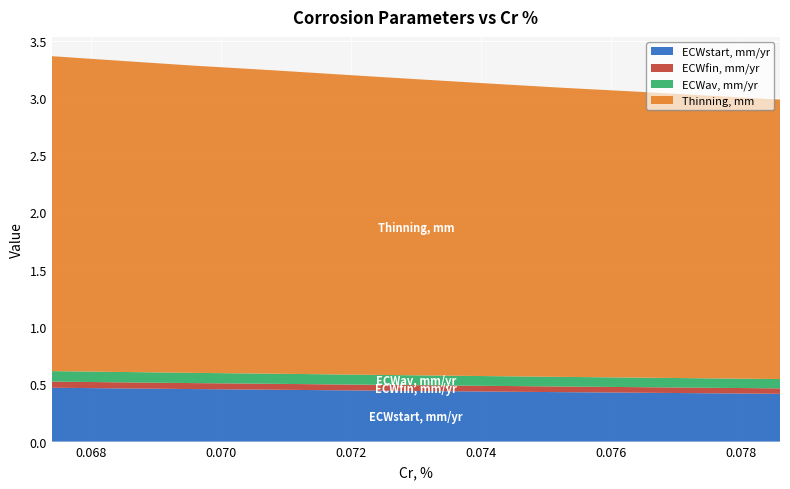

True or false: ECWfin, mm/yr and Thinning, mm cross at least once.

False